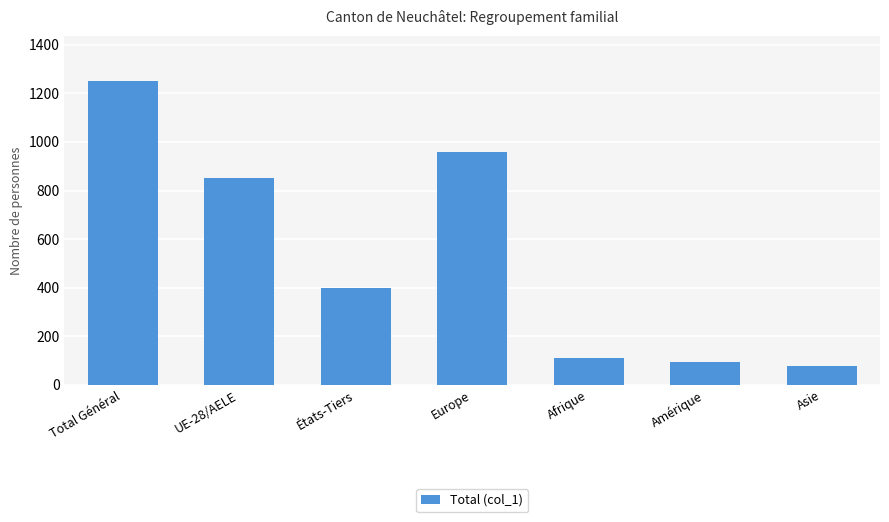

What is the difference between the values at Amérique and États-Tiers?

306